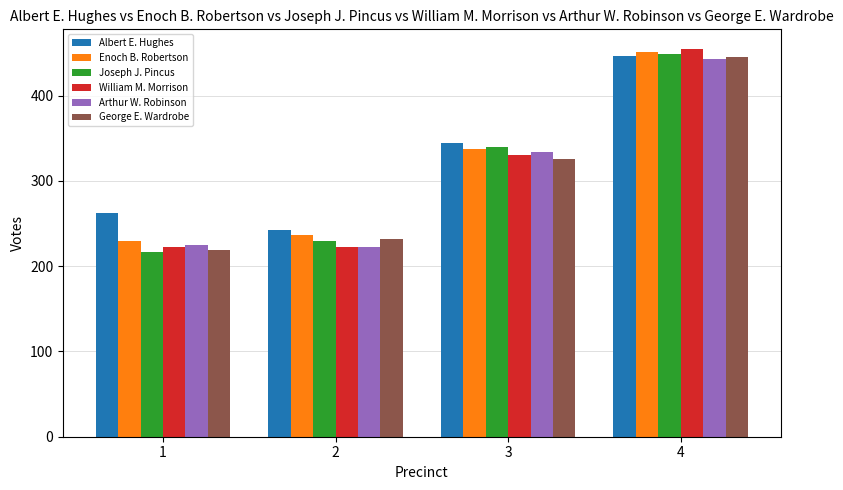

Which series changed the most between 2 and 4?

William M. Morrison